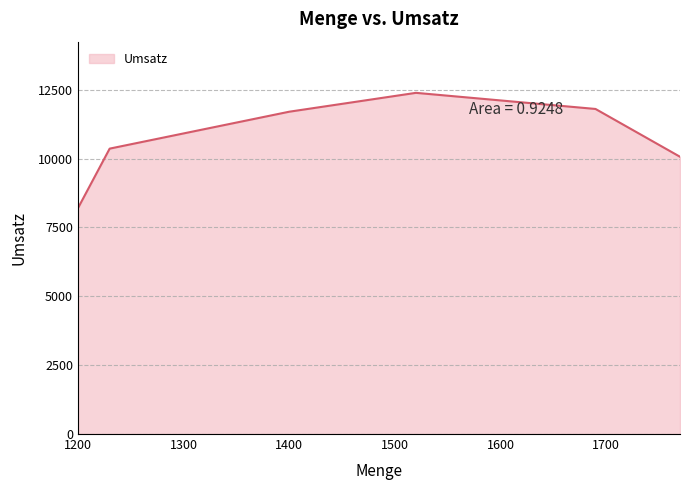

What is the average value?

10752